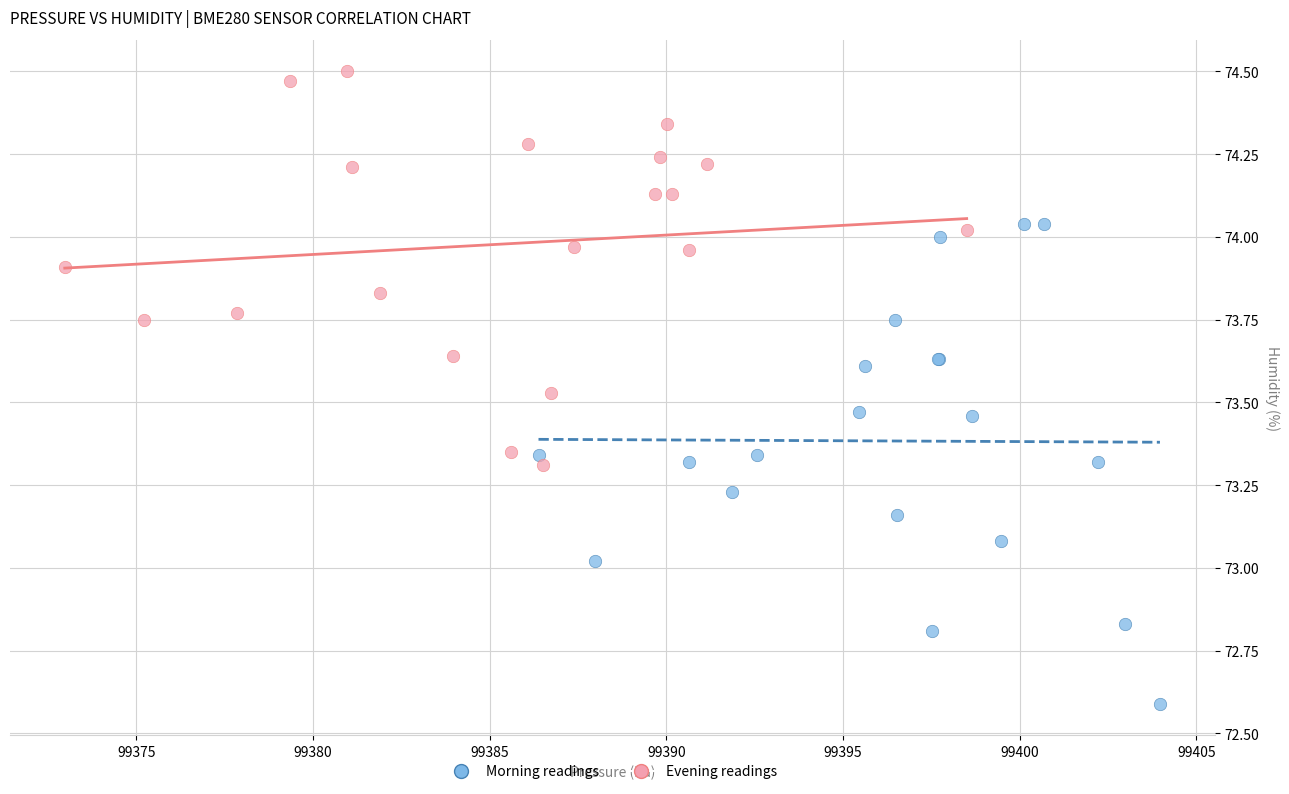

Which series has the largest Y range (max minus min)?

Morning readings